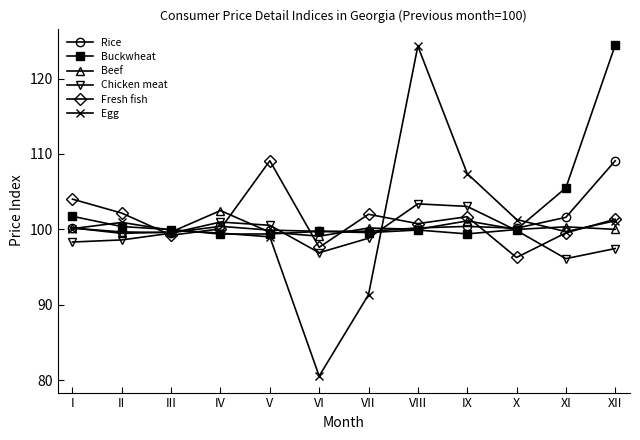

What is the lowest value of the Beef series?

99.1